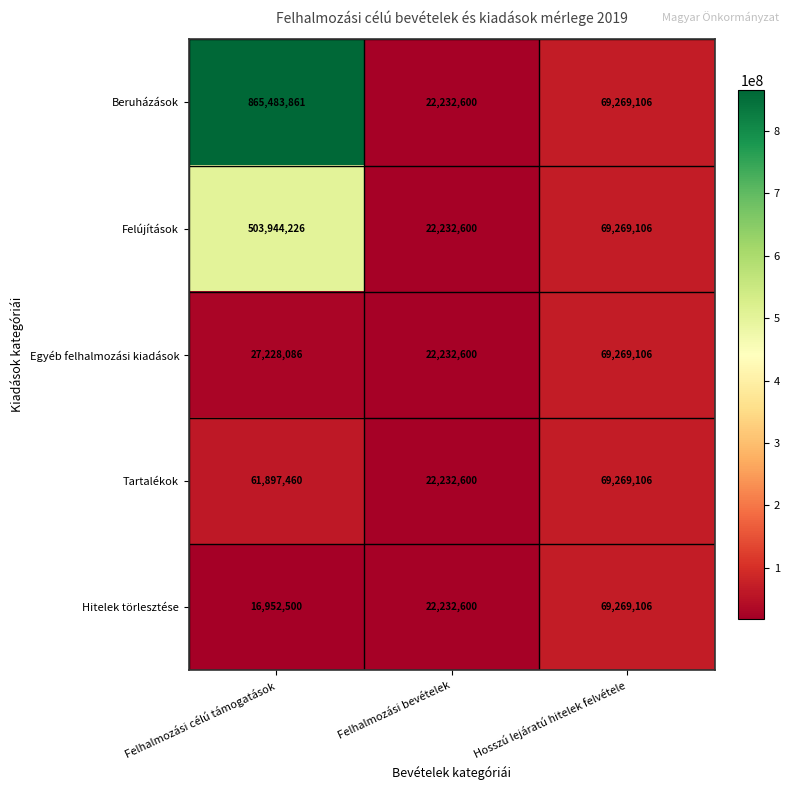

Reading right to left, extract all data points from this chart.

Beruházások: Hosszú lejáratú hitelek felvétele=69269106	Felhalmozási bevételek=22232600	Felhalmozási célú támogatások=865483861
Felújítások: Hosszú lejáratú hitelek felvétele=69269106	Felhalmozási bevételek=22232600	Felhalmozási célú támogatások=503944226
Egyéb felhalmozási kiadások: Hosszú lejáratú hitelek felvétele=69269106	Felhalmozási bevételek=22232600	Felhalmozási célú támogatások=27228086
Tartalékok: Hosszú lejáratú hitelek felvétele=69269106	Felhalmozási bevételek=22232600	Felhalmozási célú támogatások=61897460
Hitelek törlesztése: Hosszú lejáratú hitelek felvétele=69269106	Felhalmozási bevételek=22232600	Felhalmozási célú támogatások=16952500